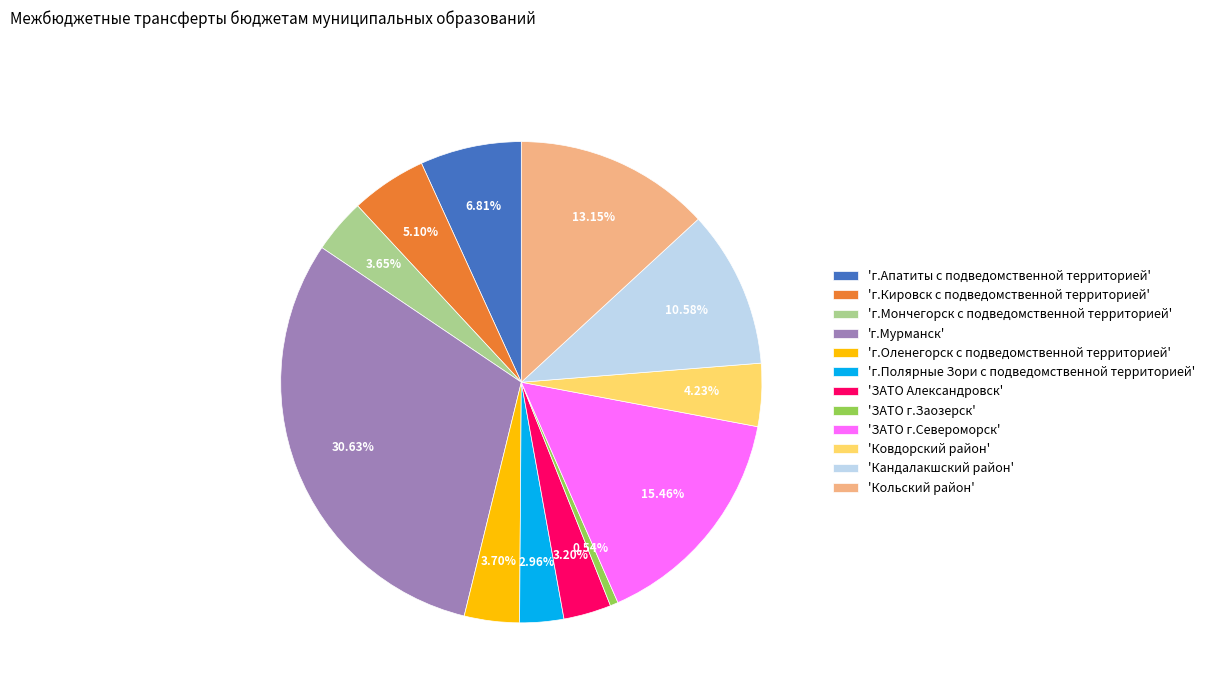

Does 'г.Полярные Зори с подведомственной территорией' account for over 50% of the chart?

No